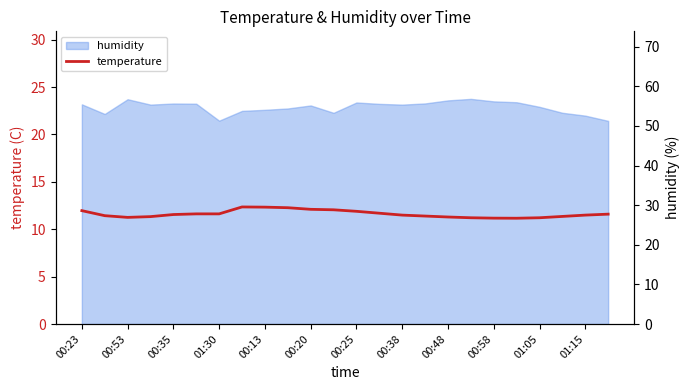

Is it true that humidity equals 80.8 at 00:23?

False